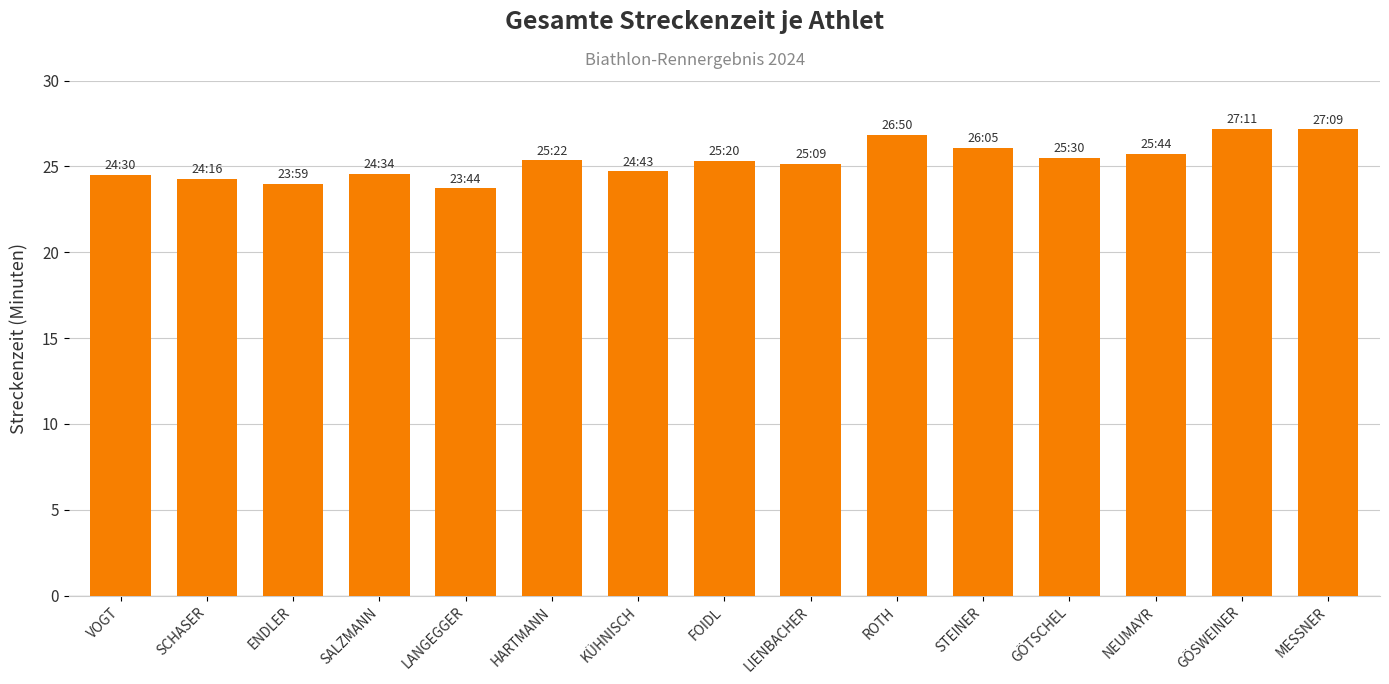

What is the sum of the values at ROTH and VOGT?

51.3